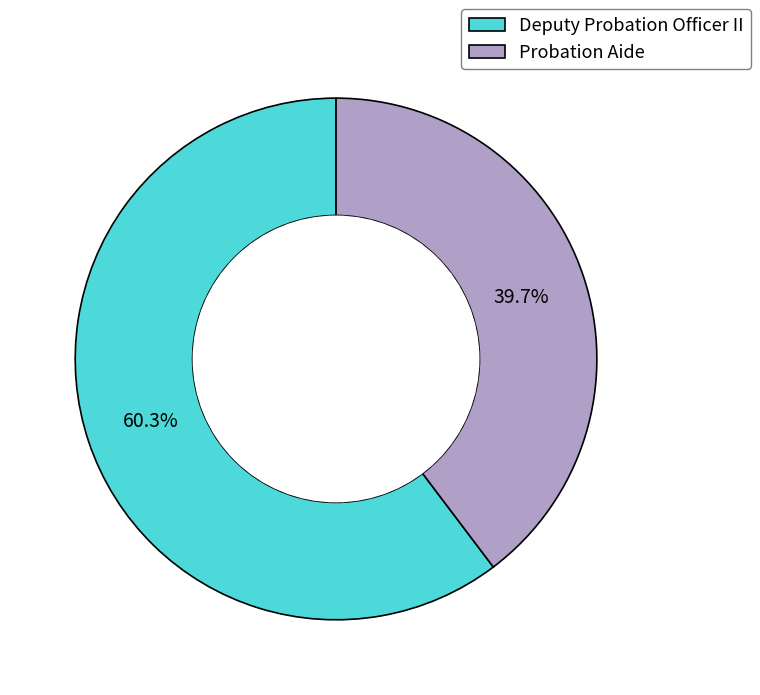

Is there any slice that represents more than half of the pie?

Yes